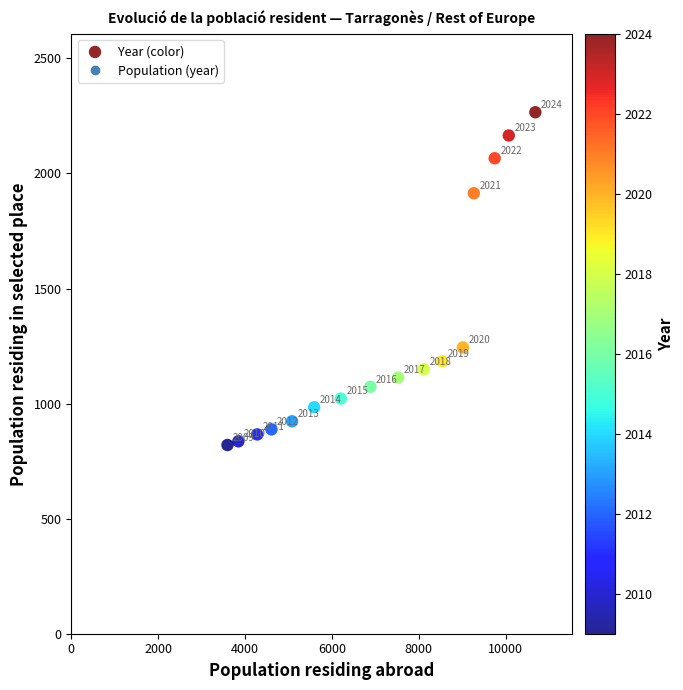

What Y value in the scatter plot is closest to 1543?

1244